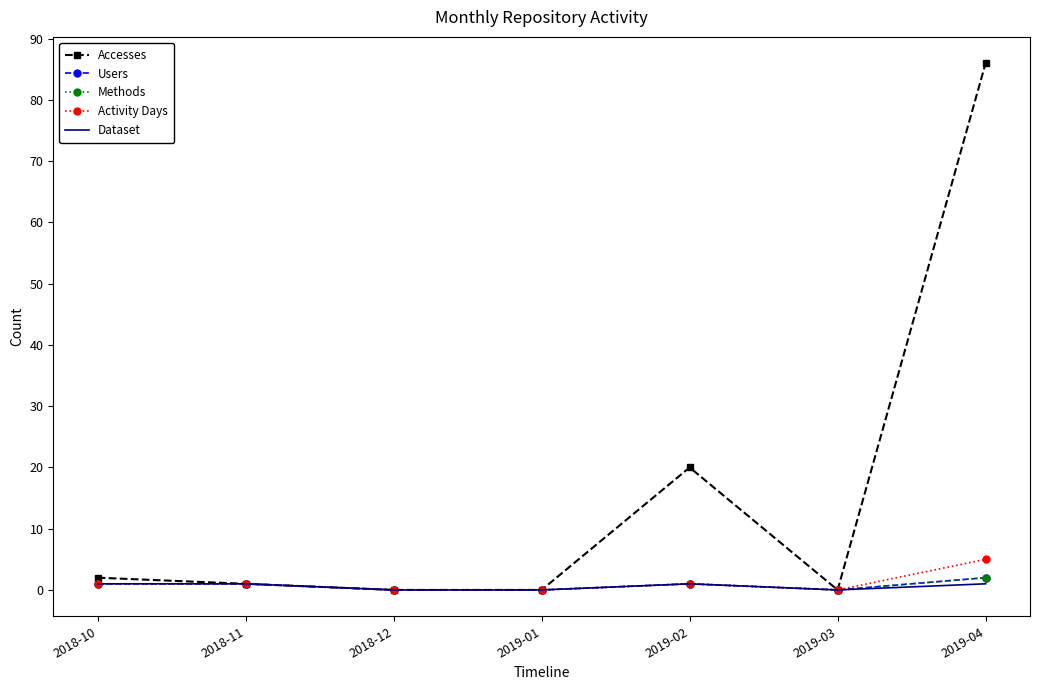

True or false: Users has more than 1 points higher than both neighbors.

False